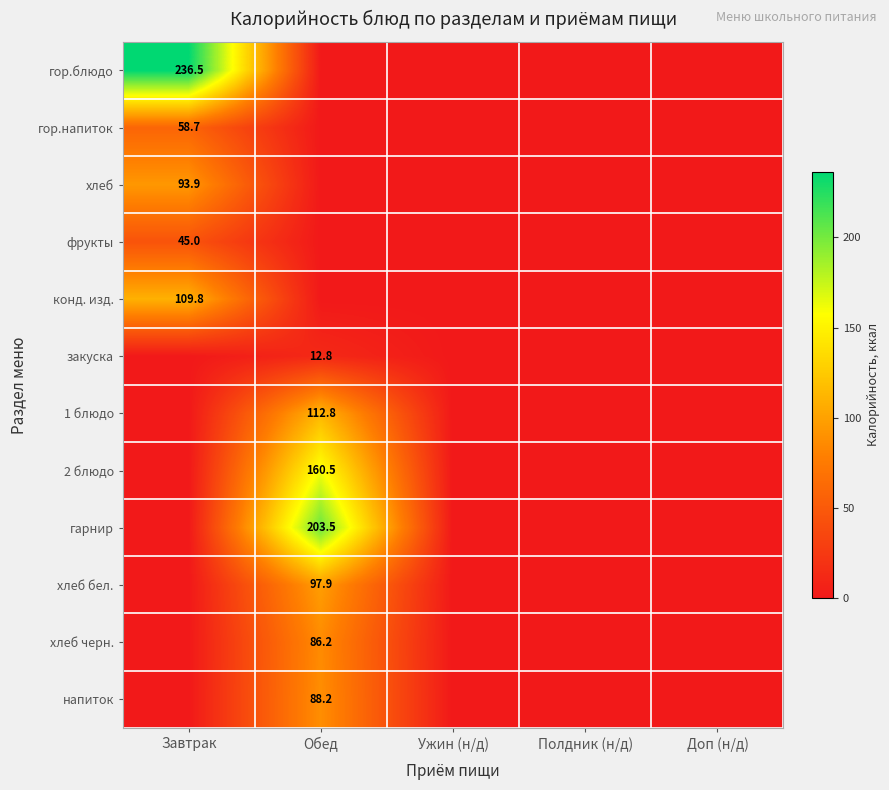

The гор.блюдо series shows 322.9 at Завтрак. True or false?

False